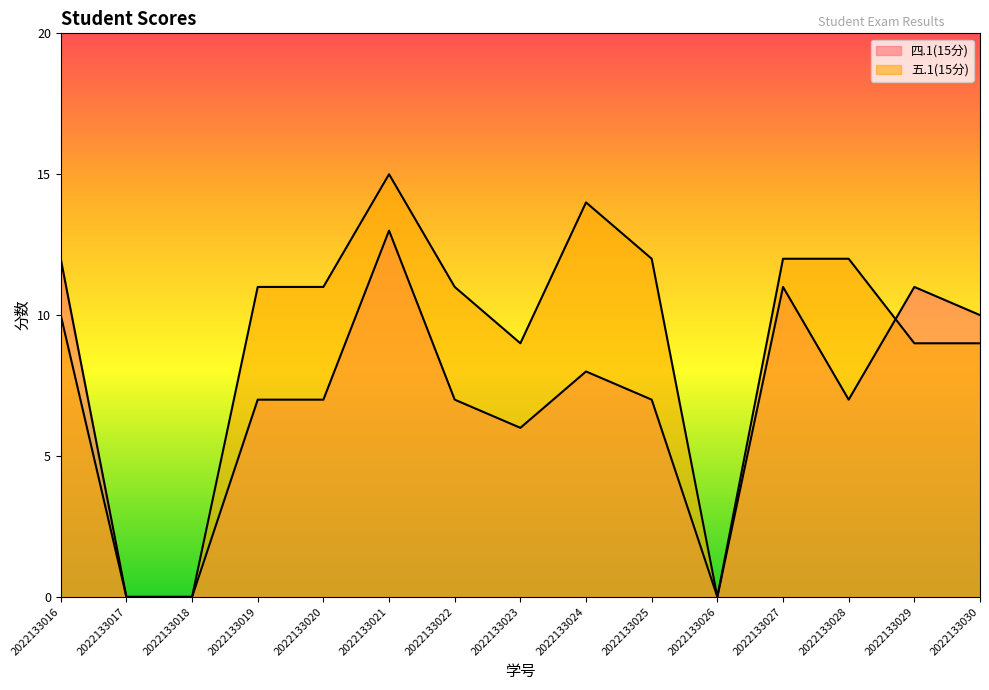

Rank the series at 2022133025 from lowest to highest value.

四.1(15分), 五.1(15分)